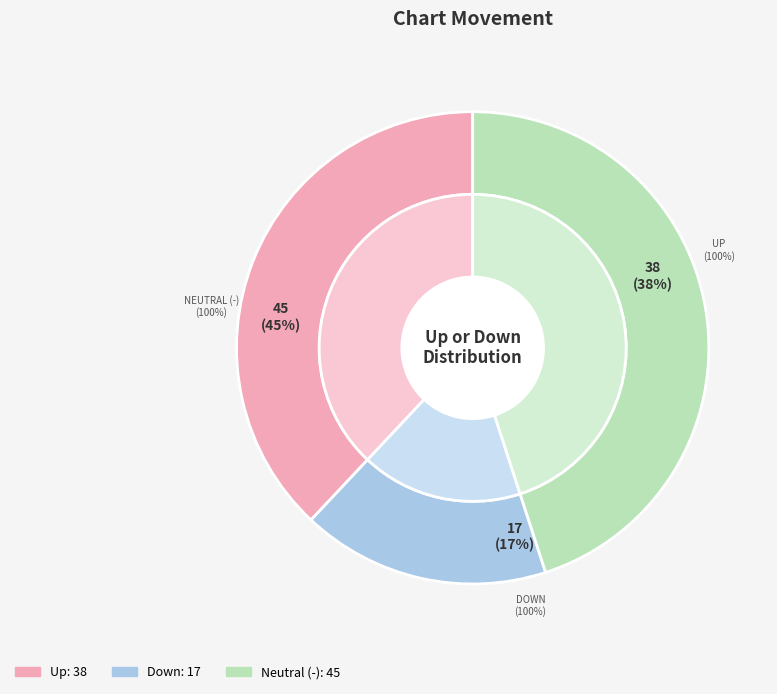

Count the number of slices in the pie.

3